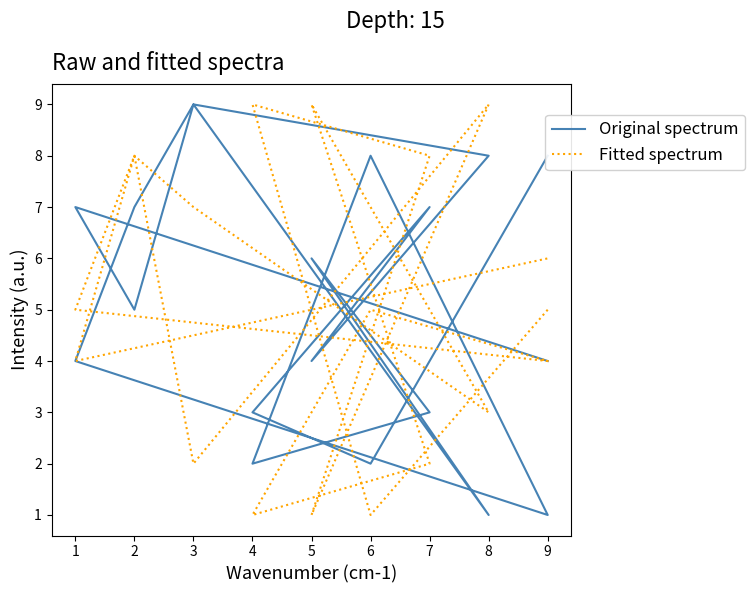

At which category is the sum across all series the highest?

8